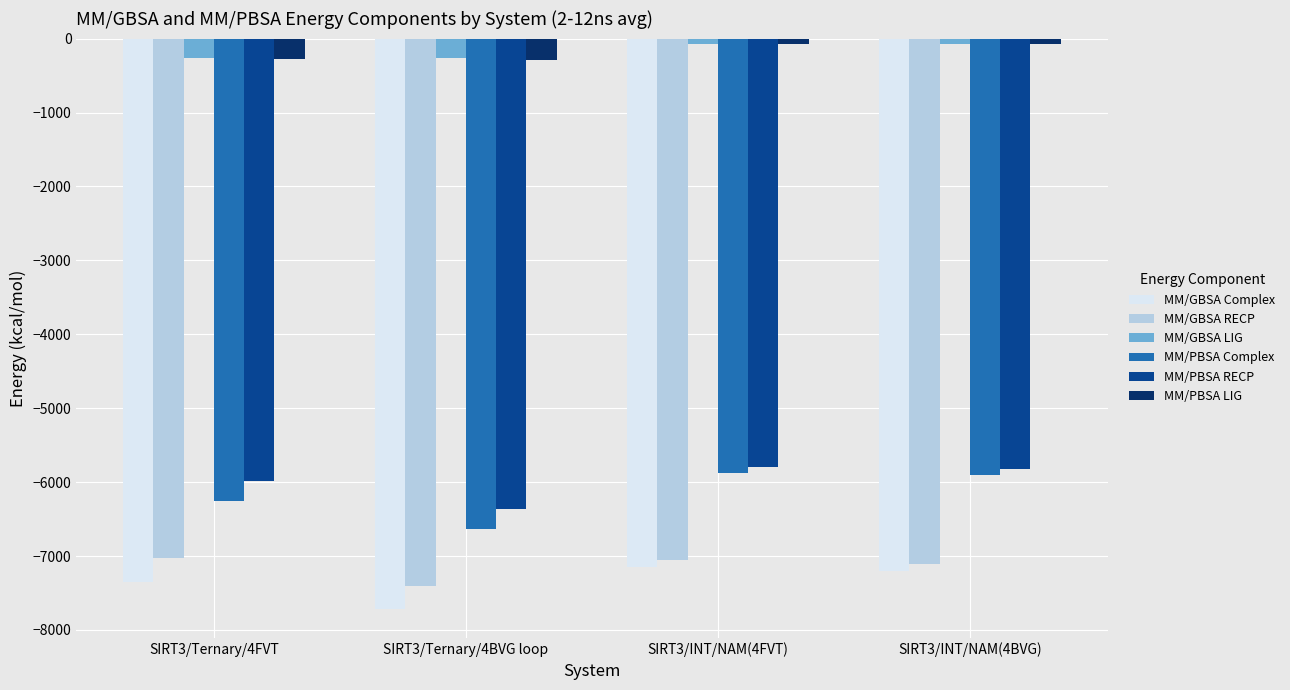

Is the value of MM/PBSA Complex at SIRT3/Ternary/4FVT greater than the value of MM/GBSA LIG at SIRT3/Ternary/4BVG loop?

No